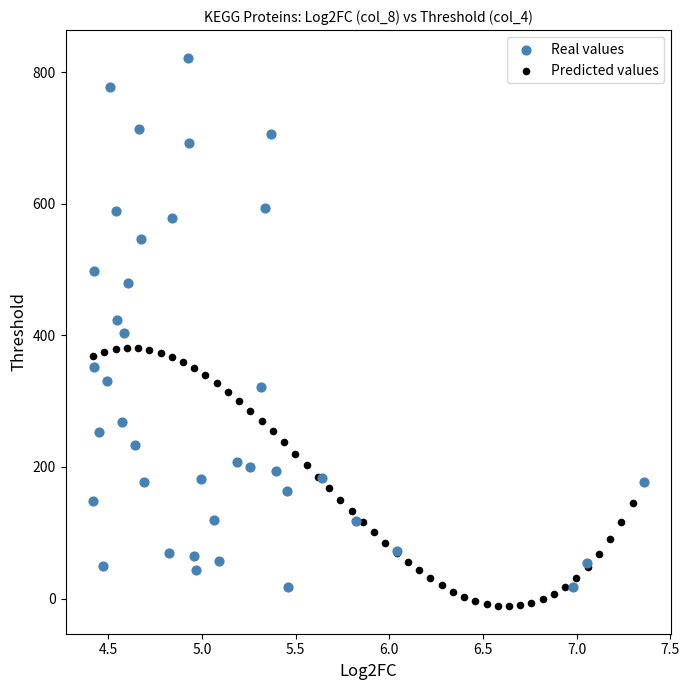

Which series contains the highest Y value?

Real values